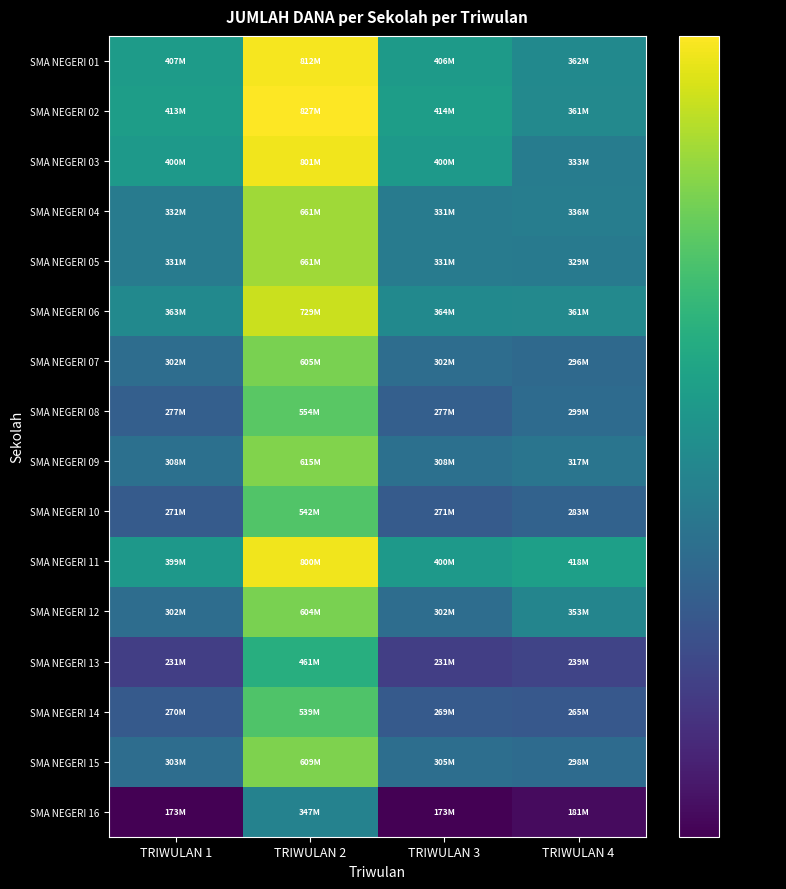

At how many categories does at least one series exceed 283068508?

4